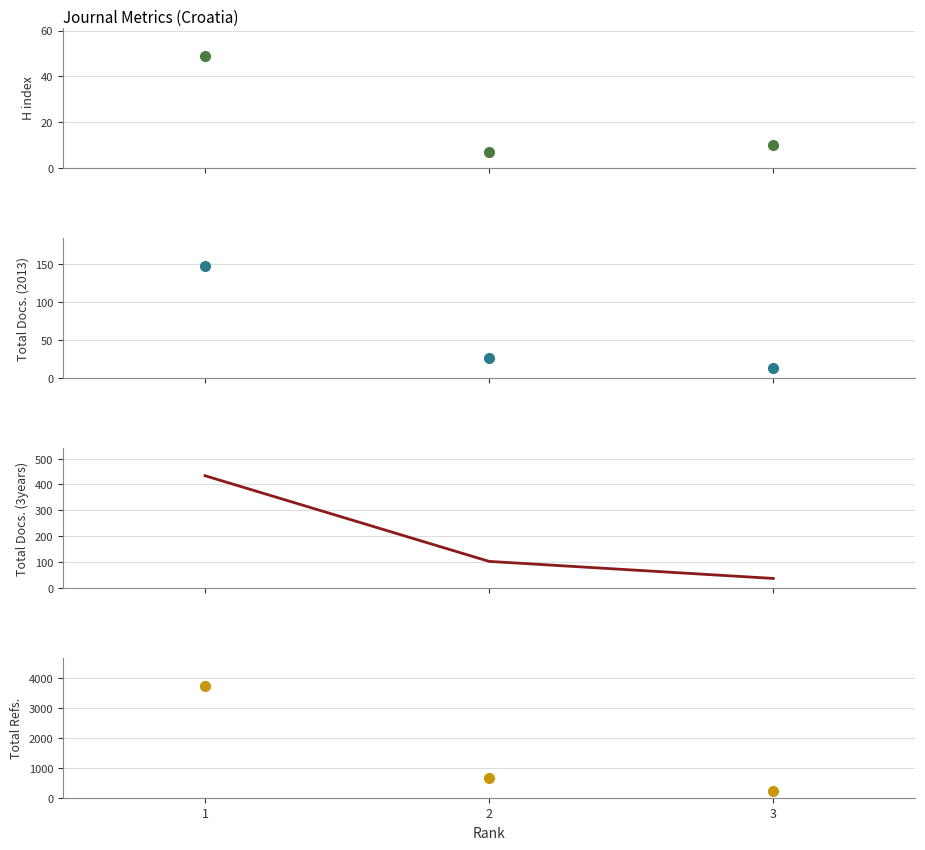

Reading left to right, what are all the values shown in this chart?

H index: 1=49	2=7	3=10
Total Docs. (2013): 1=148	2=26	3=13
Total Docs. (3years): 1=434	2=102	3=36
Total Refs.: 1=3752	2=644	3=232